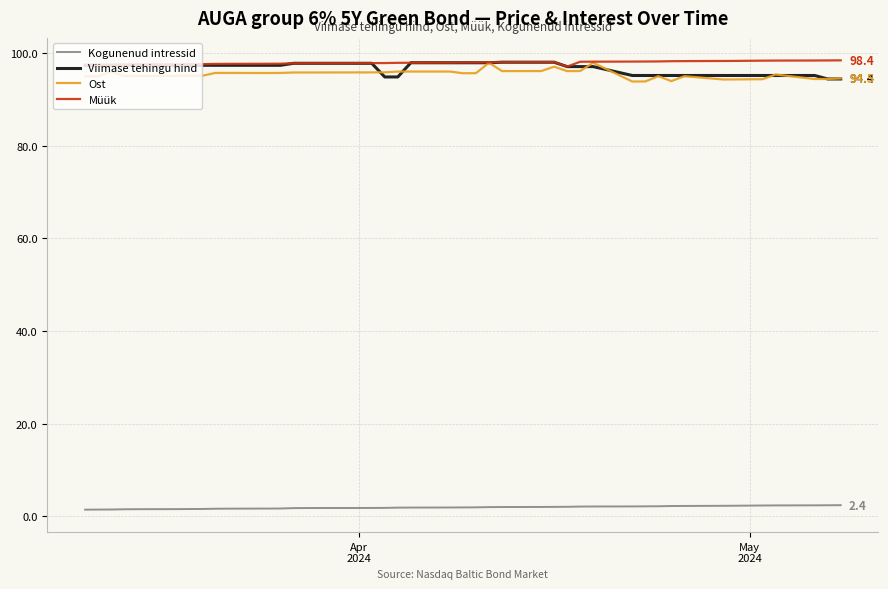

What is the sum of all Müük values?

3916.7